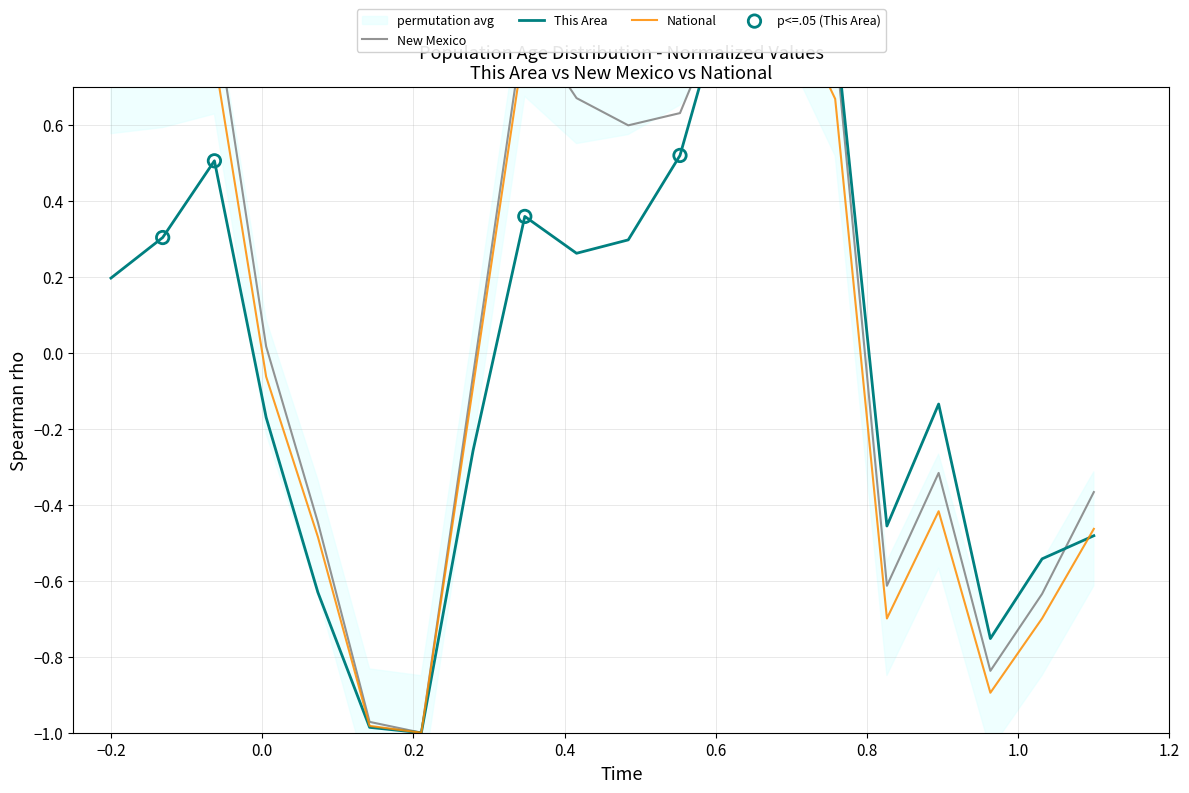

What are all the series names shown in the legend?

This Area, New Mexico, National